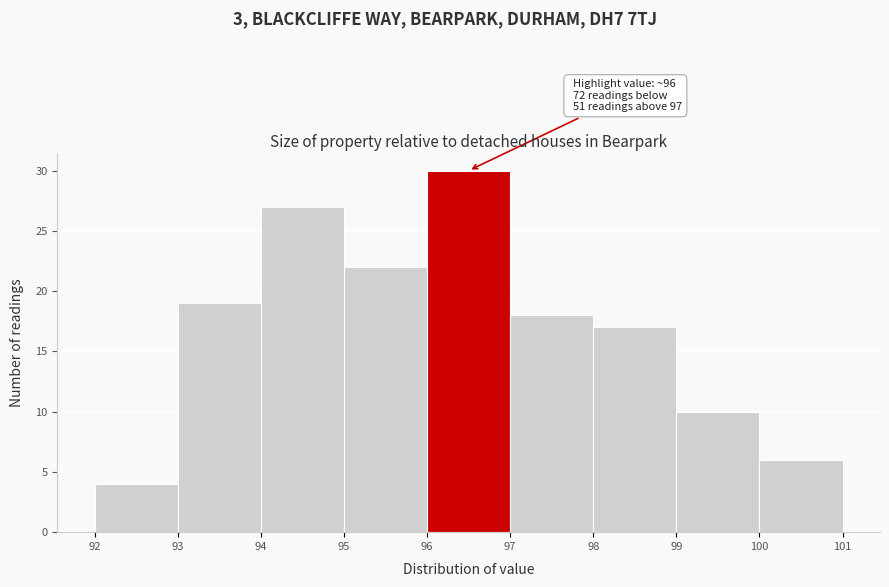

Which range on the x-axis has the tallest bar?

96 to 97